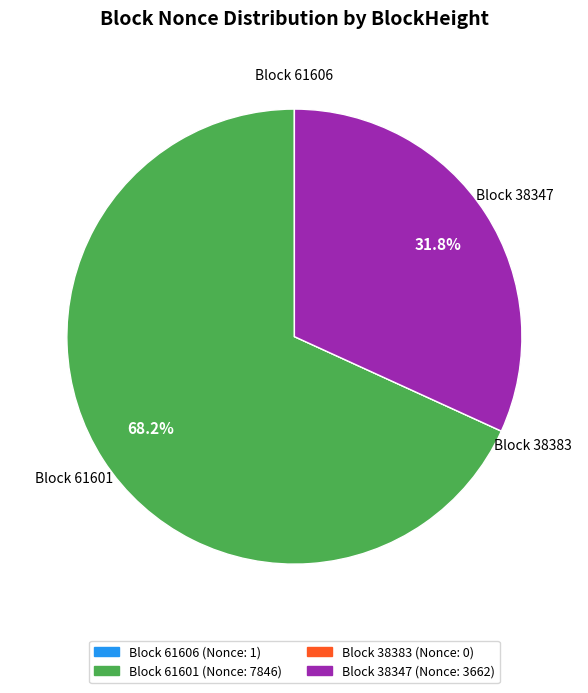

Is there a majority slice in this chart?

Yes